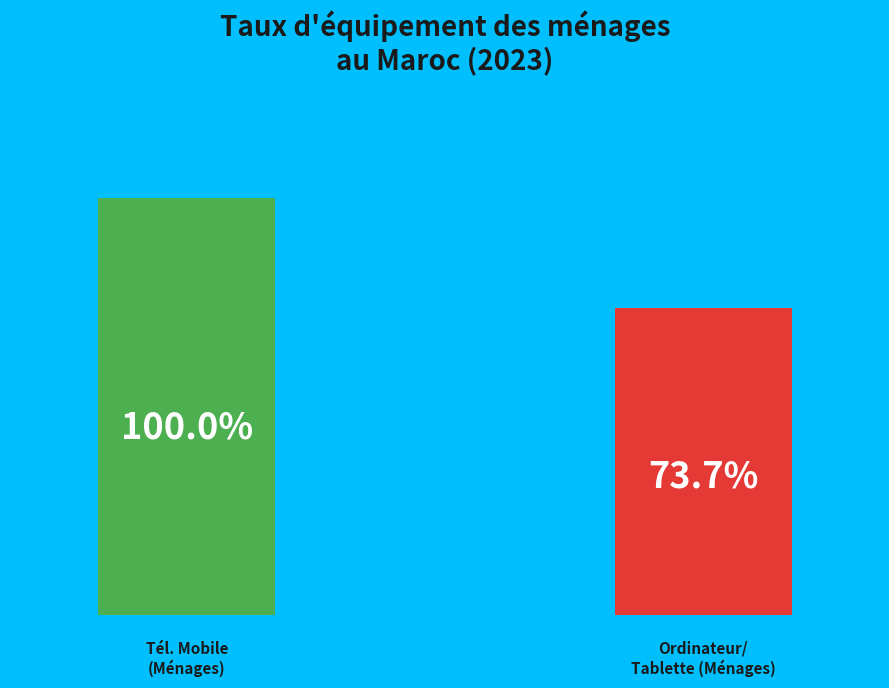

Is 2009 the majority of the pie?

No